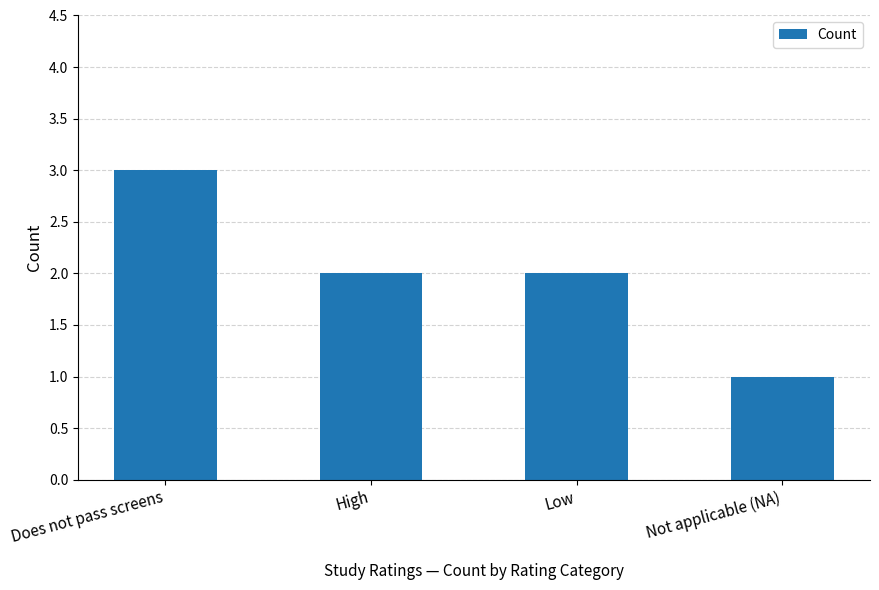

What is the ratio of the value at Not applicable (NA) to the value at Does not pass screens?

0.3